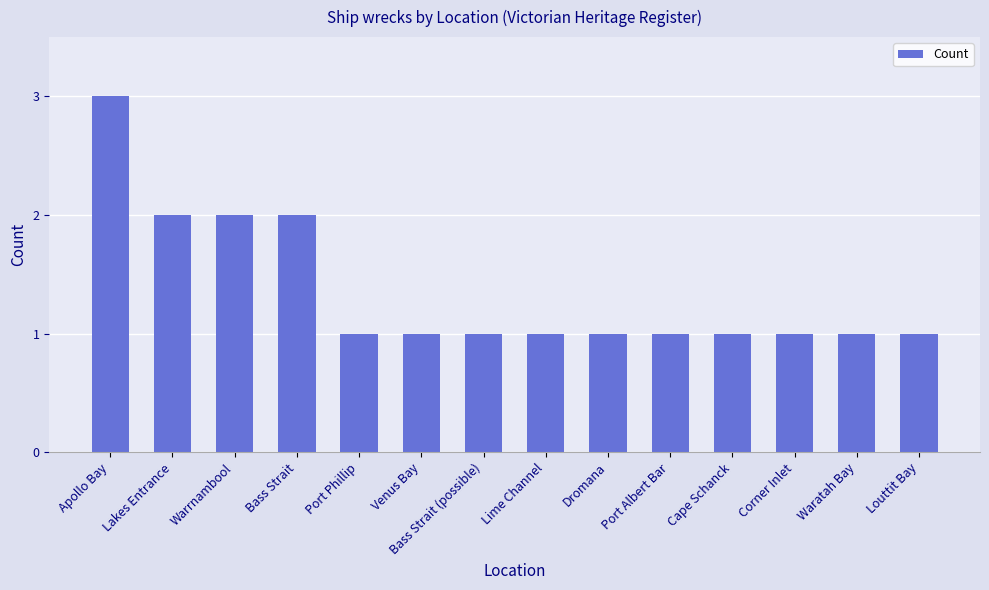

What is the change in value from Warrnambool to Louttit Bay?

-1